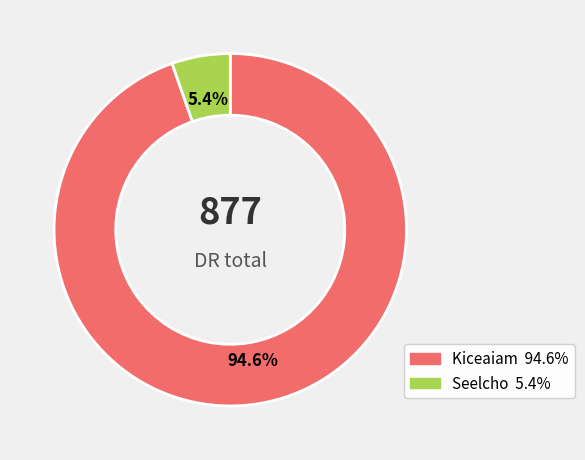

What percentage is the Kiceaiam slice, to the nearest percent?

95%